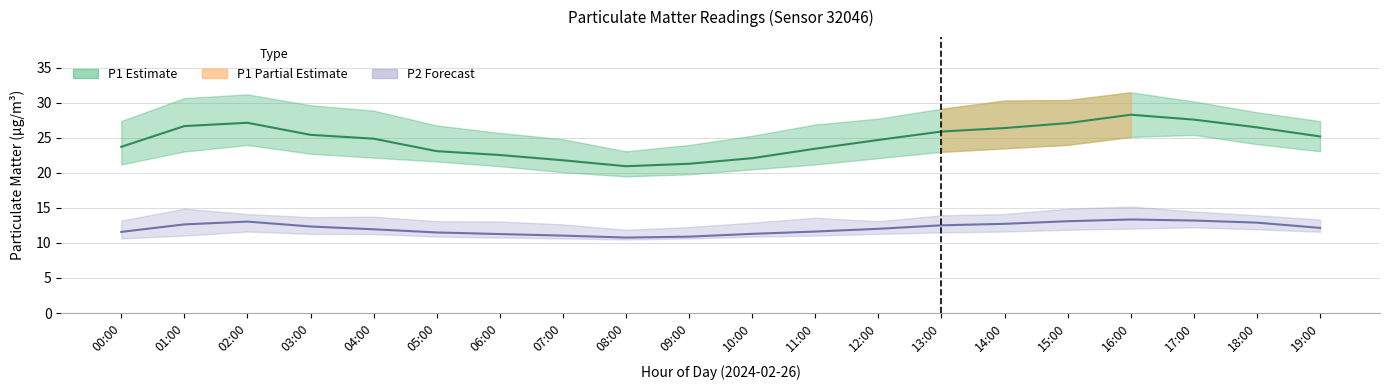

The P2 mean series shows 6.1 at 02:00. True or false?

False